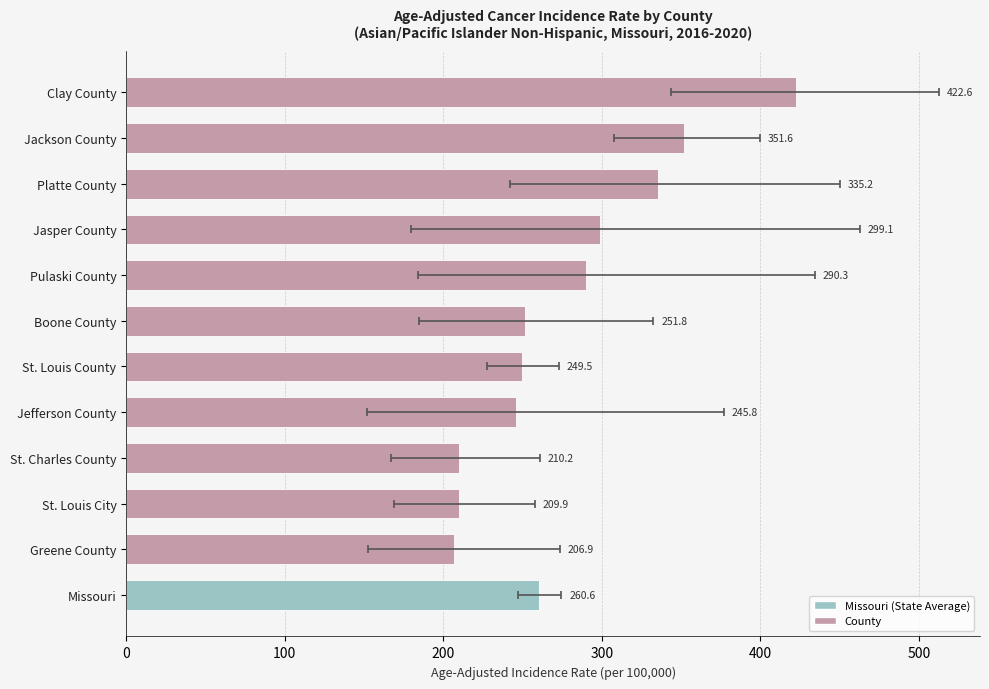

How many data points are above 260?

6